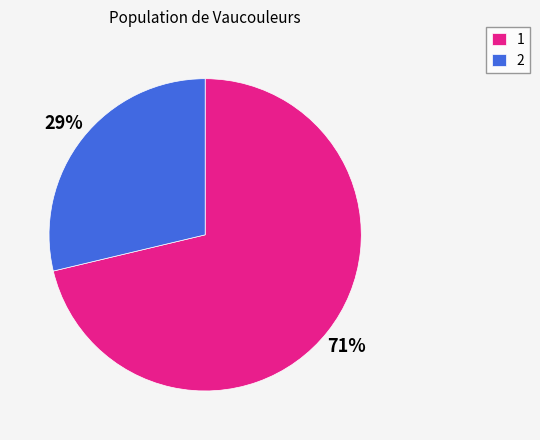

Do 2 and 1 together represent more than half of the pie?

Yes